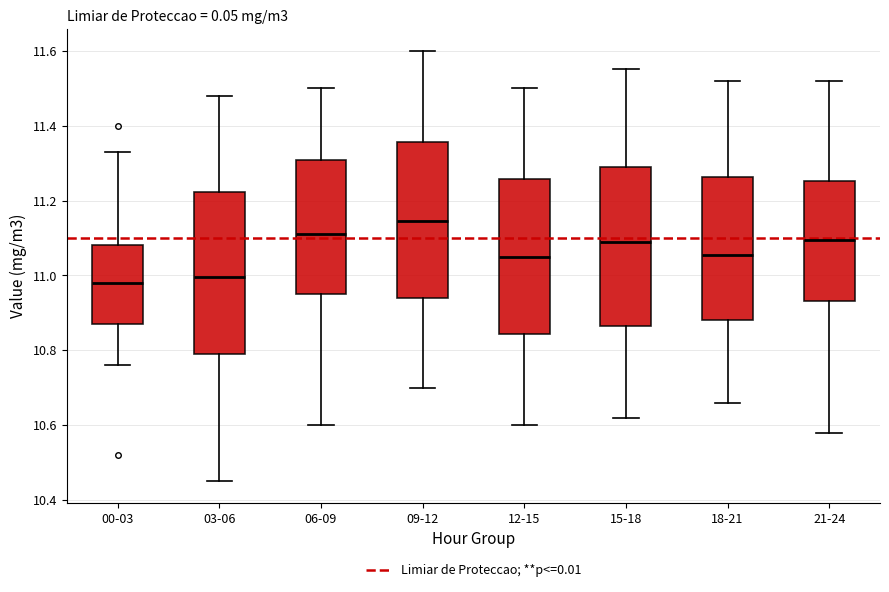

Which box has the highest median line?

09-12